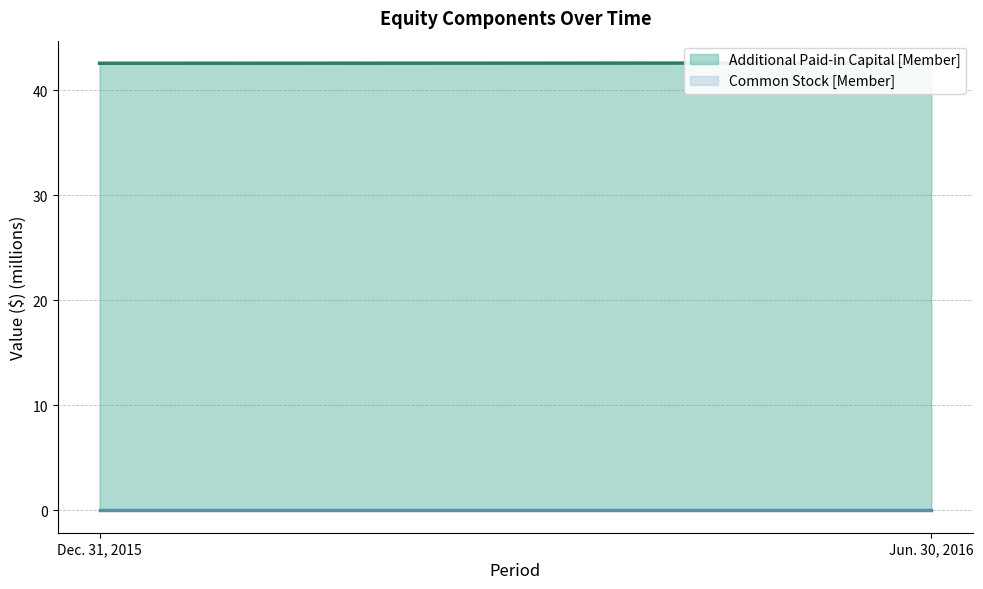

At which category is the sum across all series the highest?

Jun. 30, 2016